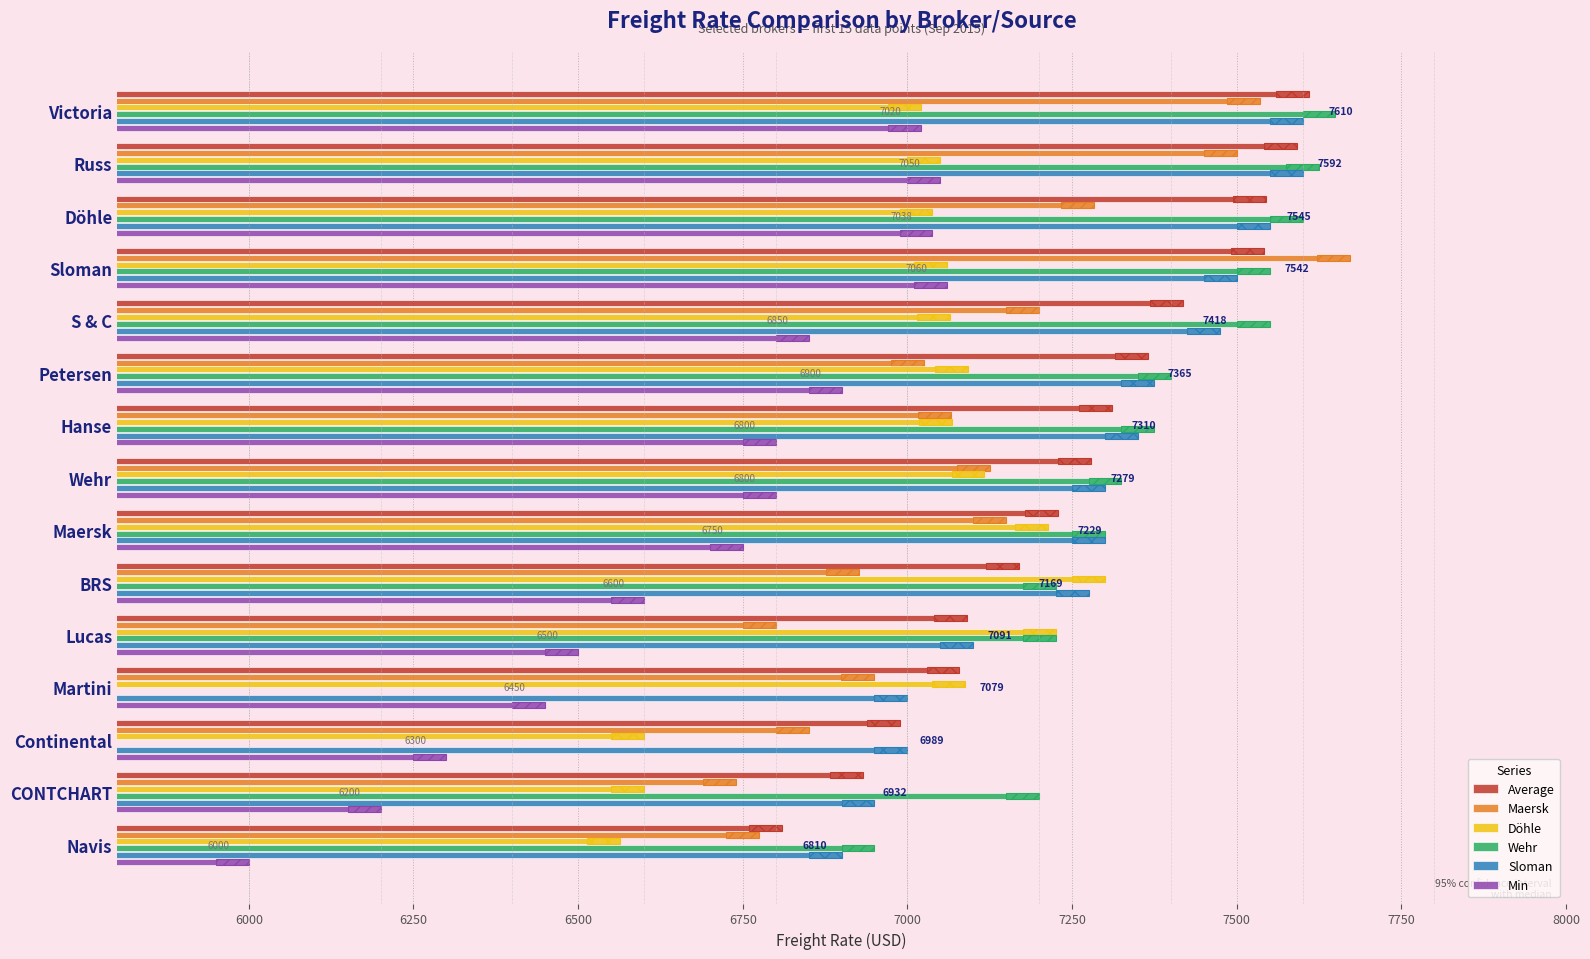

What is the label of the 14th bar from the right?

Russ